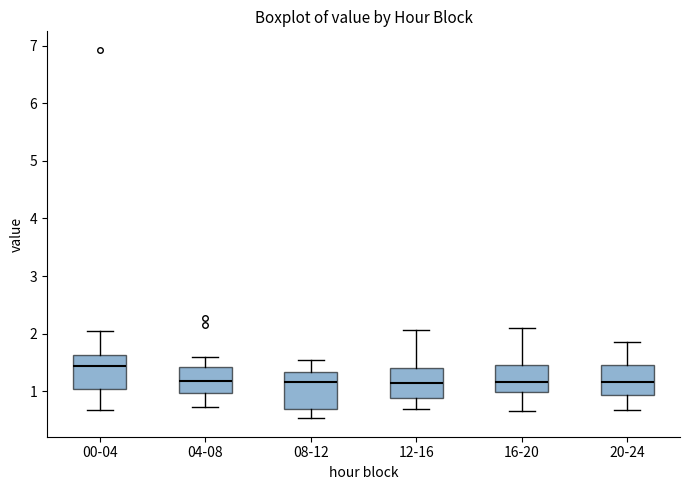

Reading left to right, transcribe this box plot: for each box, give where its median line is, the range the box spans, and where its two whiskers end, as read against the y-axis. The values are not printed on the chart, so give them approximately, as read against the axis.

00-04: median 1.4, box 1.0 to 1.6, whiskers 0.7 to 2.1
04-08: median 1.2, box 1.0 to 1.4, whiskers 0.7 to 1.6
08-12: median 1.2, box 0.7 to 1.3, whiskers 0.5 to 1.6
12-16: median 1.2, box 0.9 to 1.4, whiskers 0.7 to 2.1
16-20: median 1.2, box 1.0 to 1.5, whiskers 0.7 to 2.1
20-24: median 1.2, box 0.9 to 1.5, whiskers 0.7 to 1.9